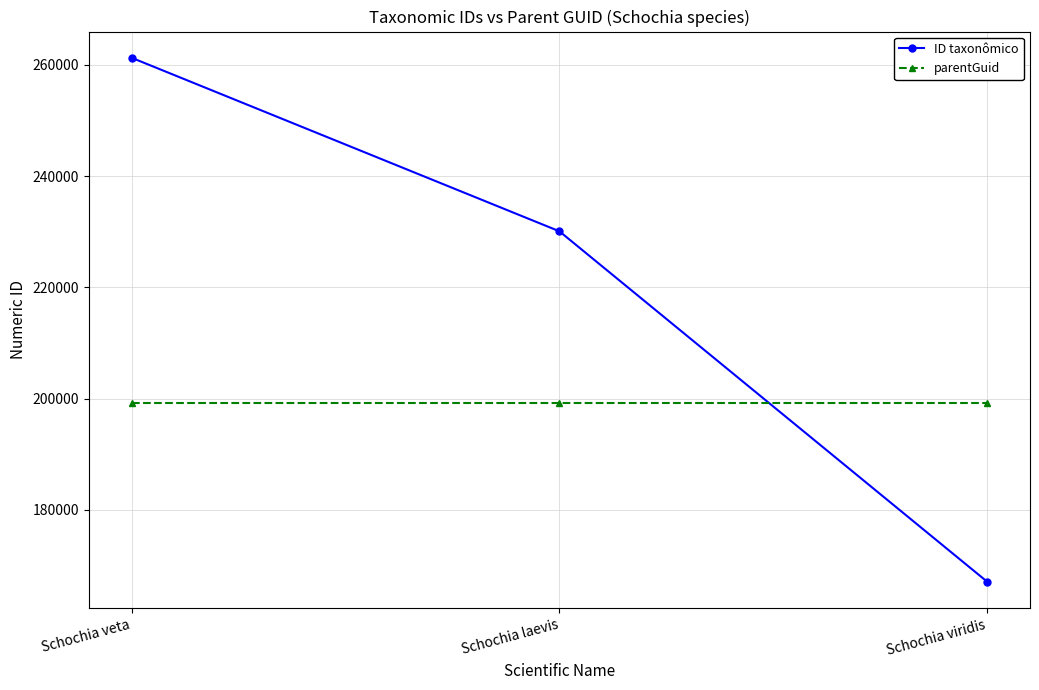

Read the parentGuid value at Schochia veta.

199220